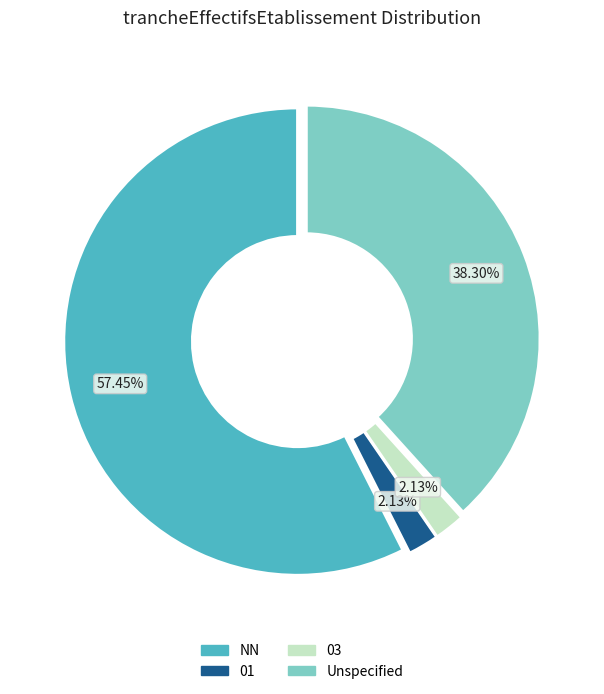

Does any single category account for the majority?

Yes